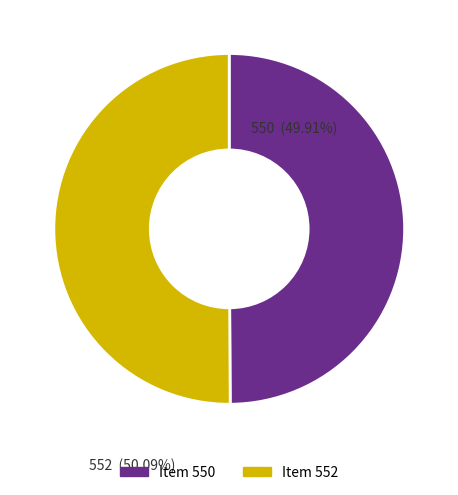

Is it true that items/show/552 is 50% of the pie?

True